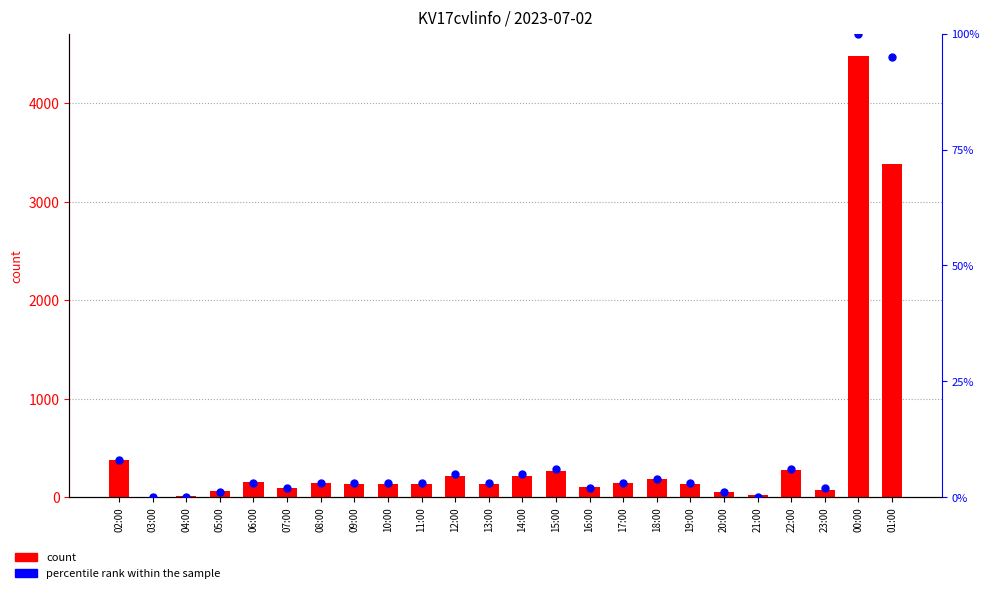

What are all the series names shown in the legend?

count, percentile rank within the sample